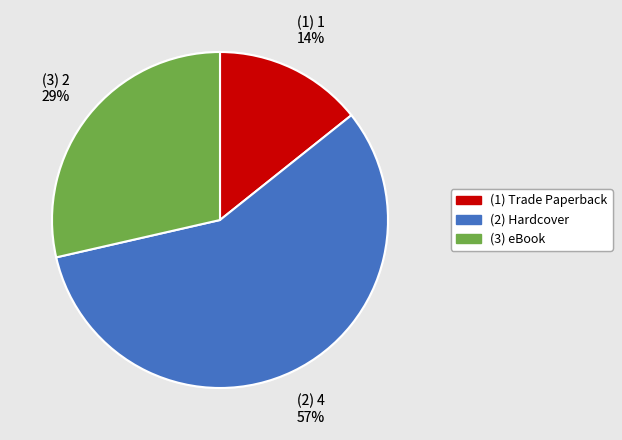

To the nearest percent, what is the difference between the largest and smallest slice percentages?

43%